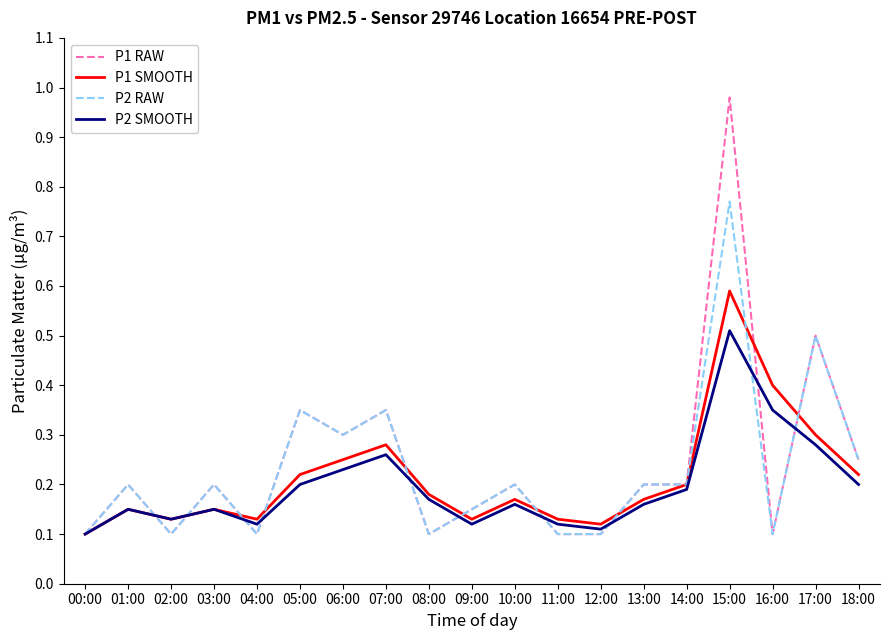

Which series has the largest total across all categories?

P1 RAW